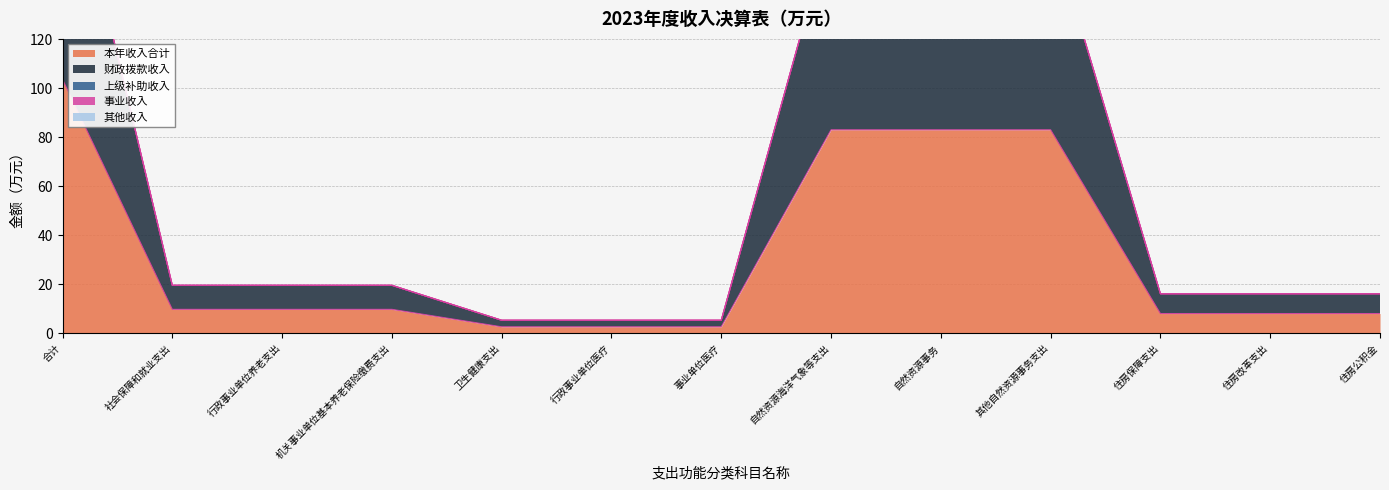

What value does the 本年收入合计 series have at 行政事业单位养老支出?

9.8